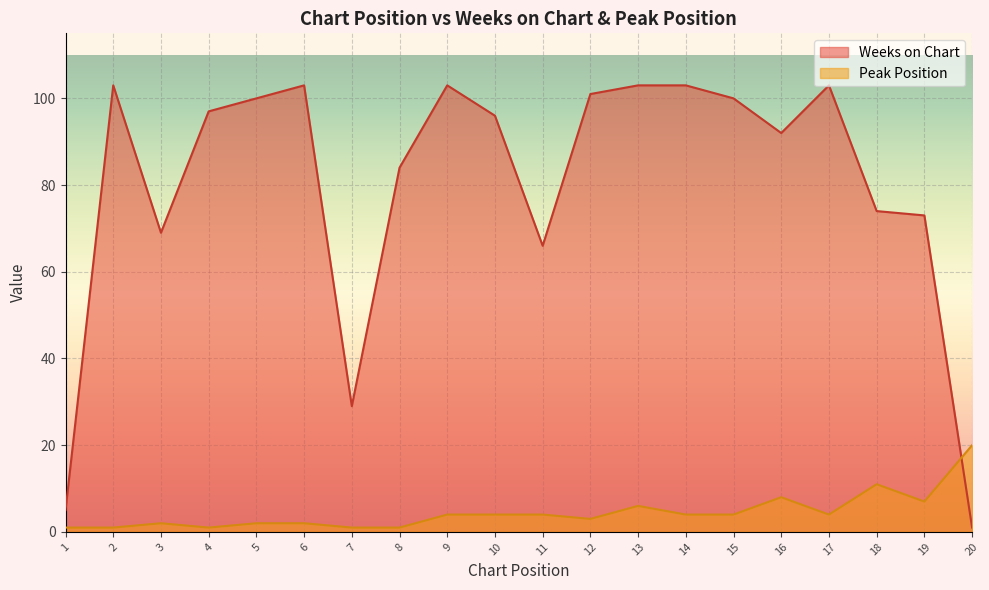

What is the sum of all Peak Position values?

90